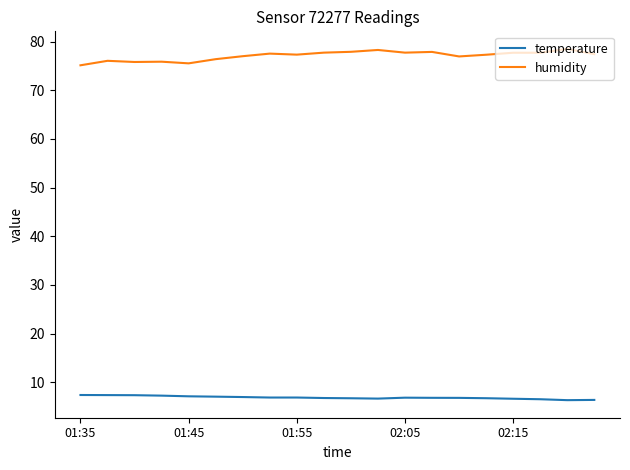

What is the difference between the maximum and minimum values in the humidity series?

3.4